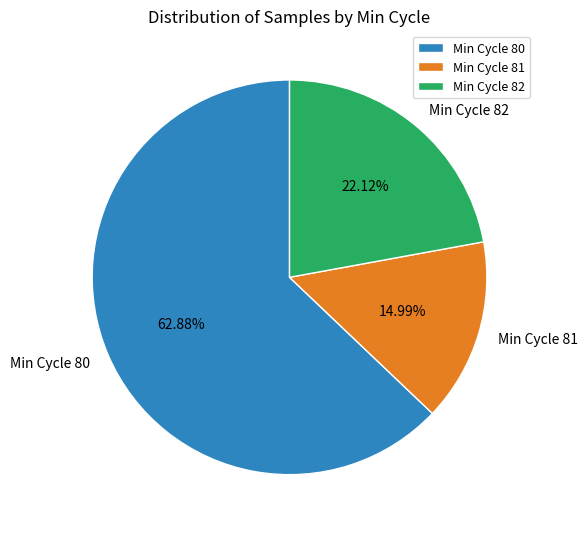

How many segments does this pie chart have?

3